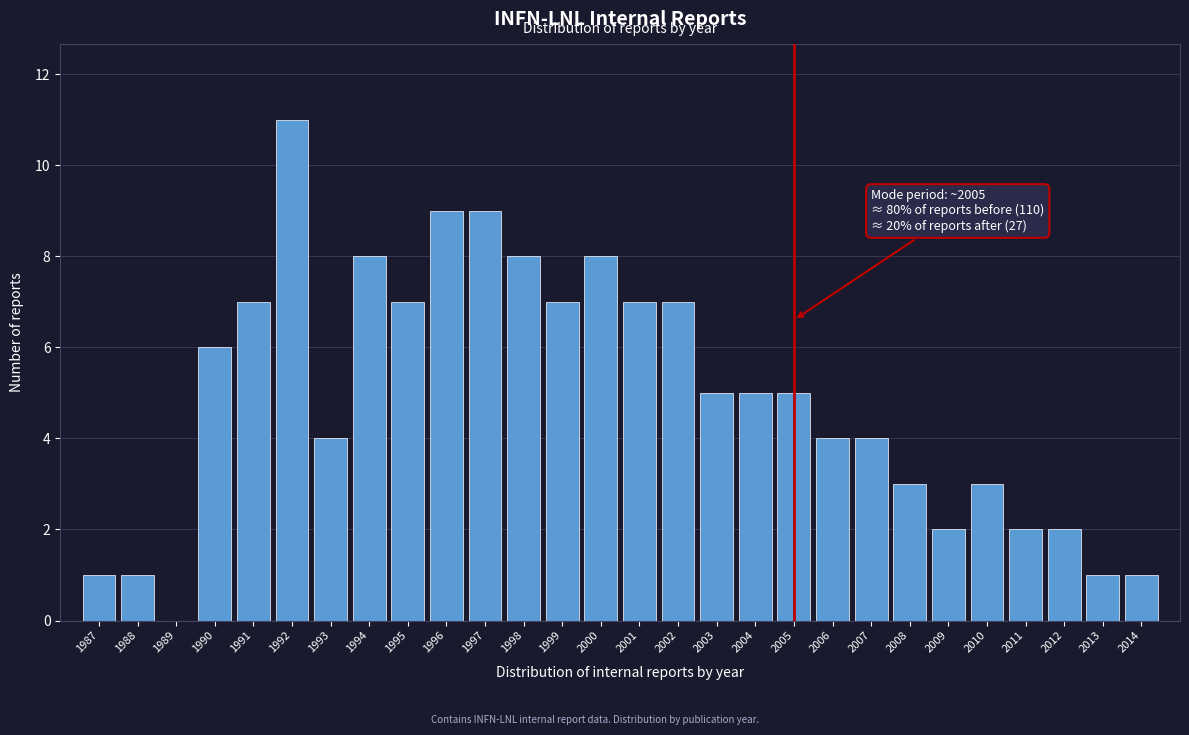

Reading left to right, transcribe all the data shown in this chart.

1987=1	1988=1	1989=0	1990=6	1991=7	1992=11	1993=4	1994=8	1995=7	1996=9	1997=9	1998=8	1999=7	2000=8	2001=7	2002=7	2003=5	2004=5	2005=5	2006=4	2007=4	2008=3	2009=2	2010=3	2011=2	2012=2	2013=1	2014=1